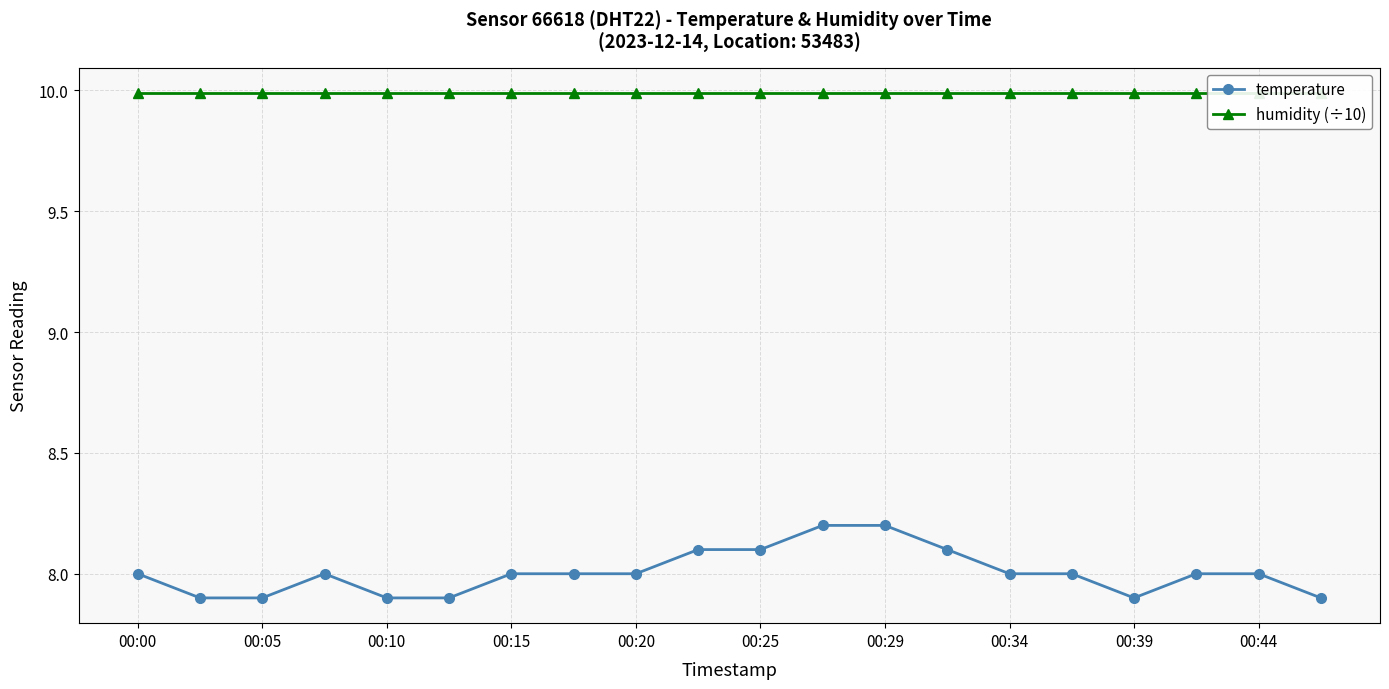

What is the lowest value of the temperature series?

7.9